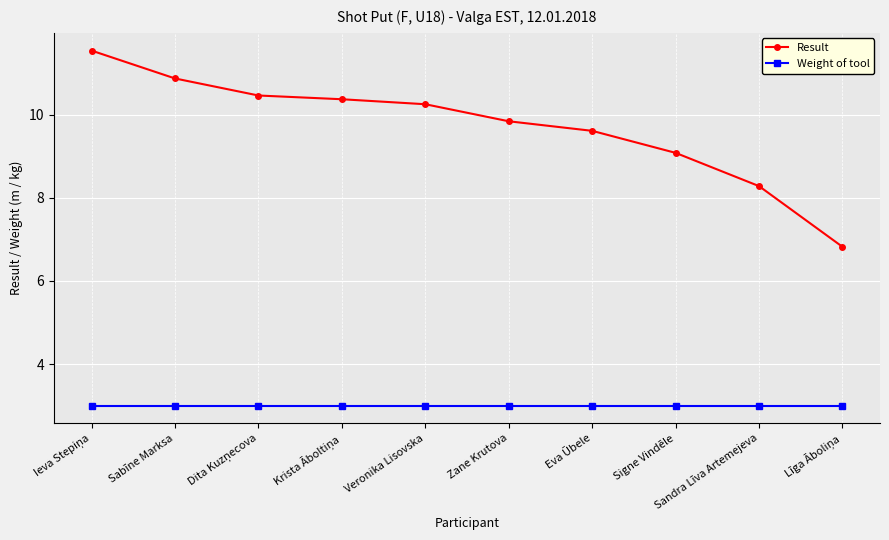

What is the sum of all Result values?

97.1